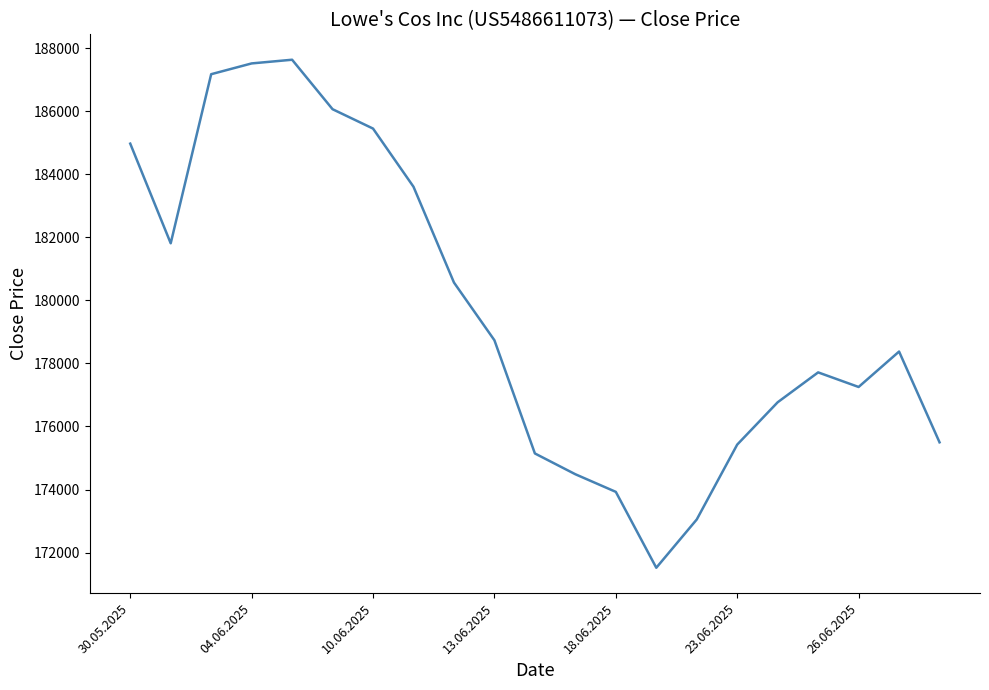

What is the difference between the maximum and minimum values?

16119